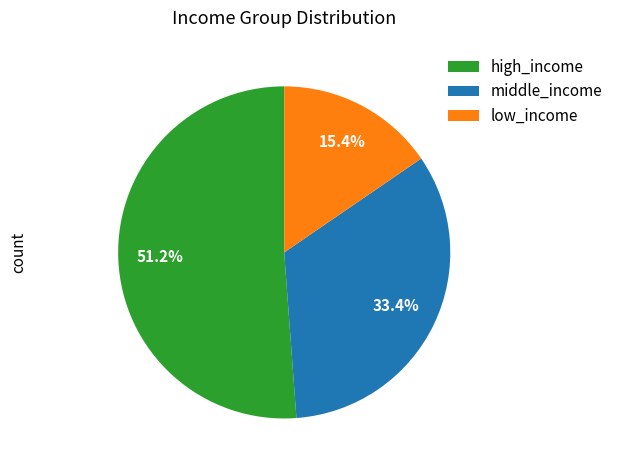

What percentage do high_income and low_income together represent?

66.6%